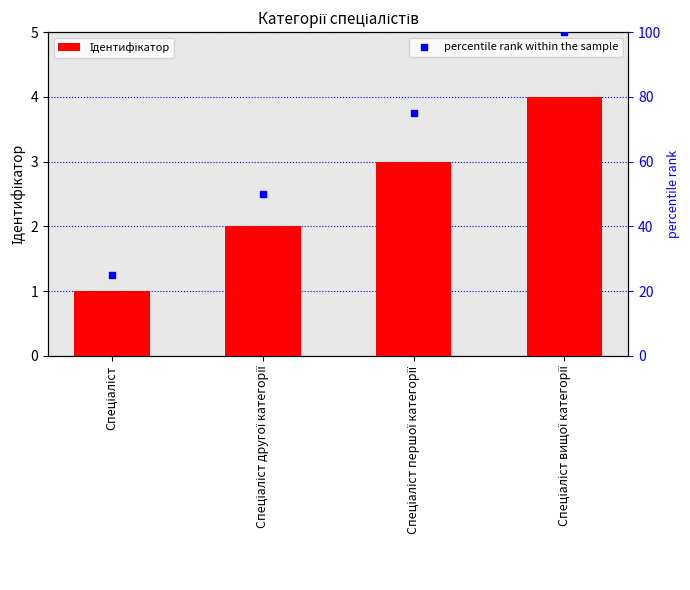

At which category is the sum across all series the highest?

Спеціаліст вищої категорії